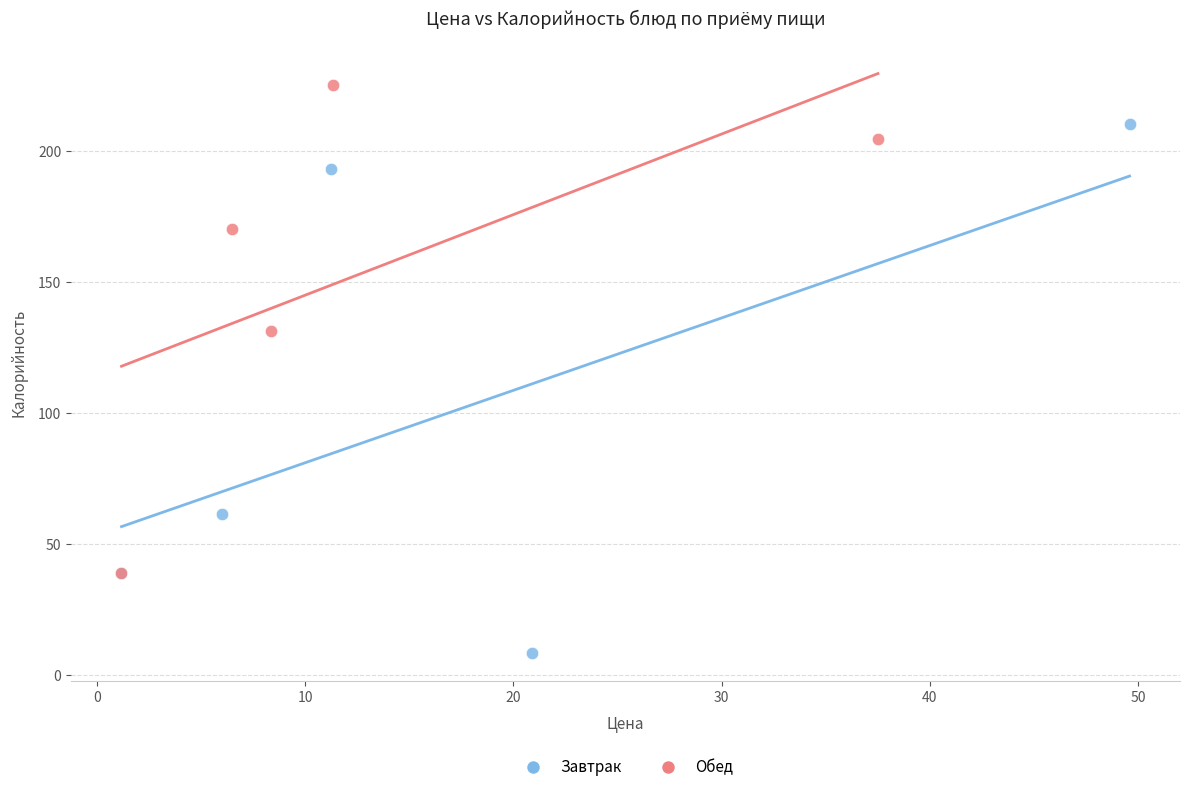

What are all the series names shown in the legend?

Завтрак, Обед